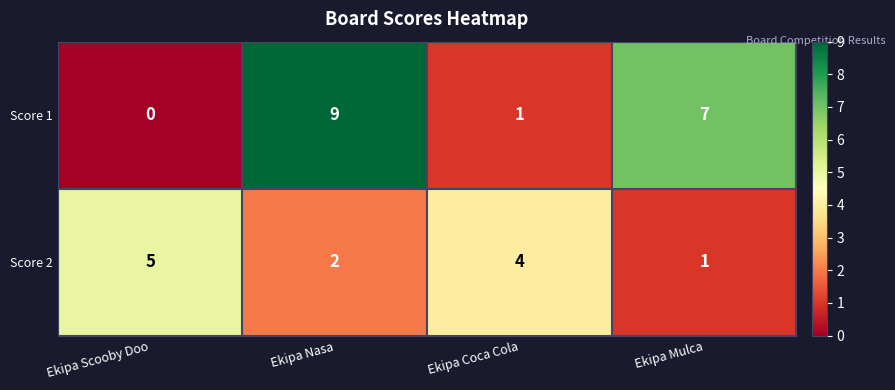

Where is Score 1 nearest to the value 4?

Ekipa Coca Cola